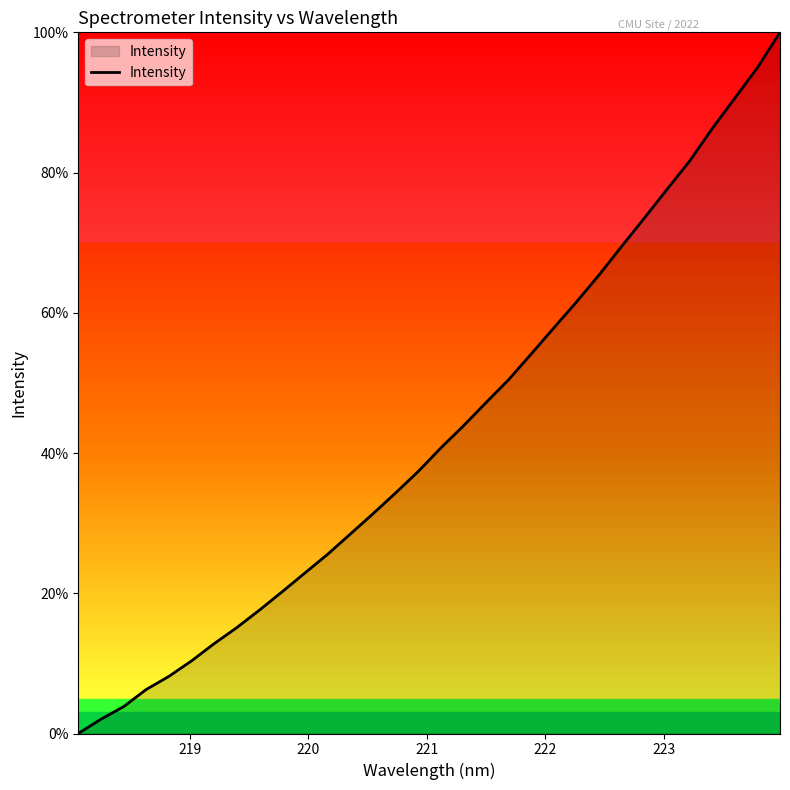

What is the sum of all values?

1371.4